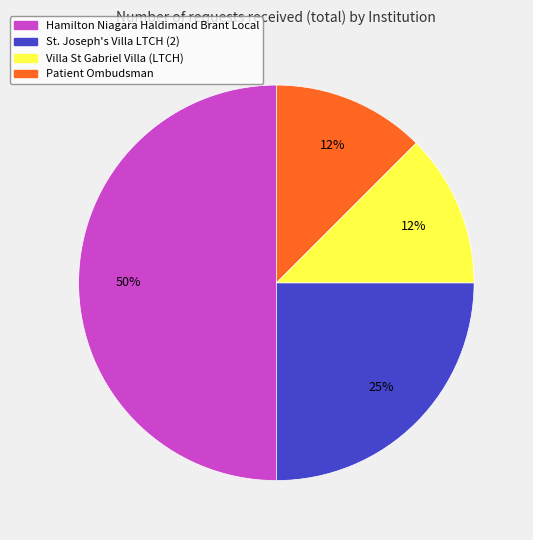

Which category has the biggest portion of the pie?

Hamilton Niagara Haldimand Brant Local